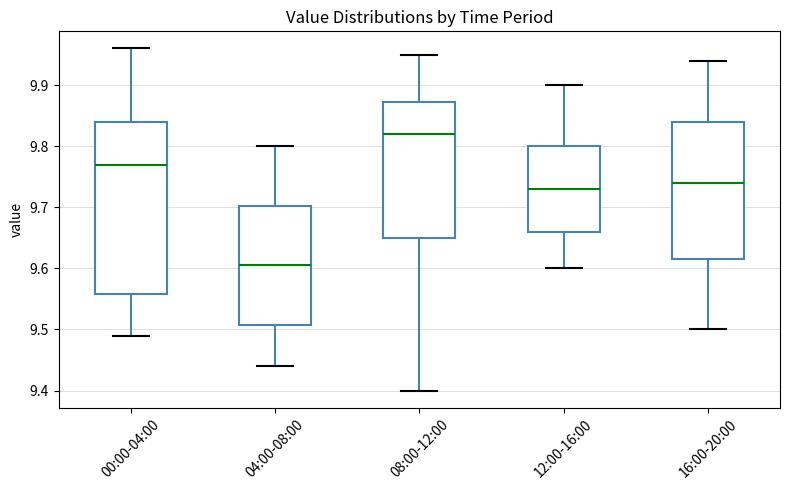

Reading left to right, read every box against the y-axis: the position of its median line, the range the box covers, and the ends of its whiskers. The values are not printed on the chart, so give them approximately, as read against the axis.

00:00-04:00: median 9.77, box 9.56 to 9.84, whiskers 9.49 to 9.96
04:00-08:00: median 9.61, box 9.51 to 9.70, whiskers 9.44 to 9.80
08:00-12:00: median 9.82, box 9.65 to 9.87, whiskers 9.40 to 9.95
12:00-16:00: median 9.73, box 9.66 to 9.80, whiskers 9.60 to 9.90
16:00-20:00: median 9.74, box 9.62 to 9.84, whiskers 9.50 to 9.94